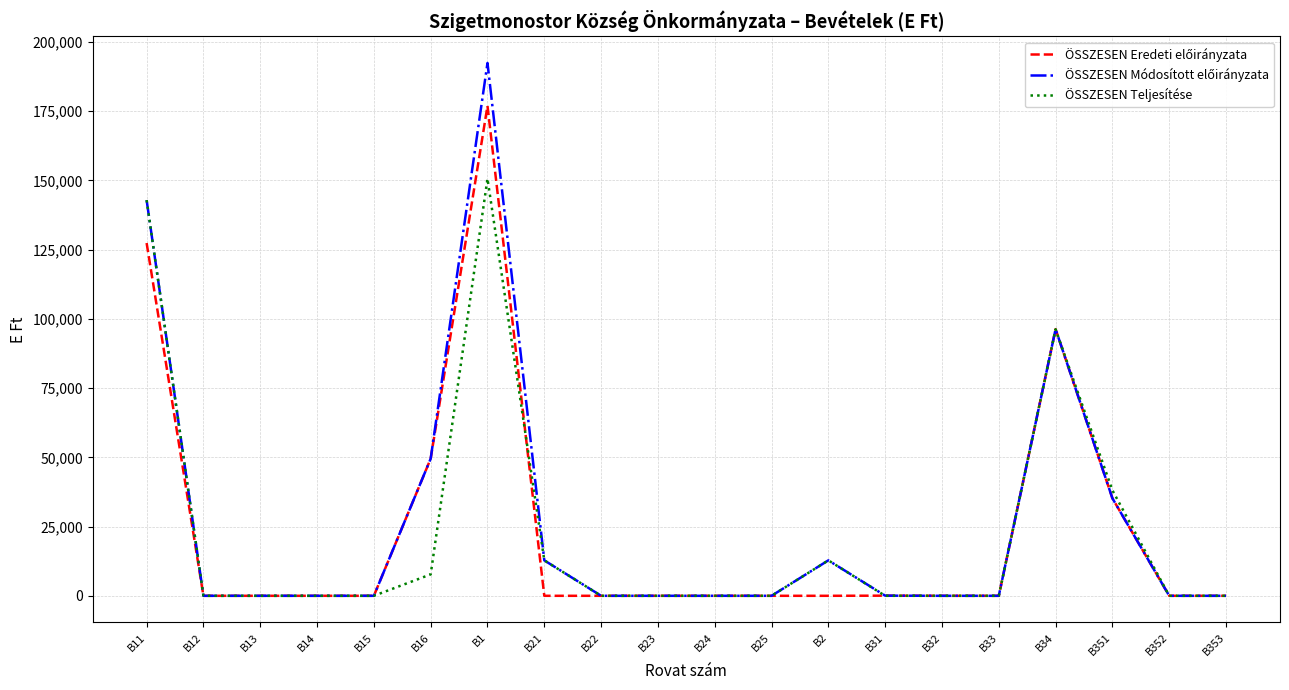

At which category is the sum across all series the highest?

B1